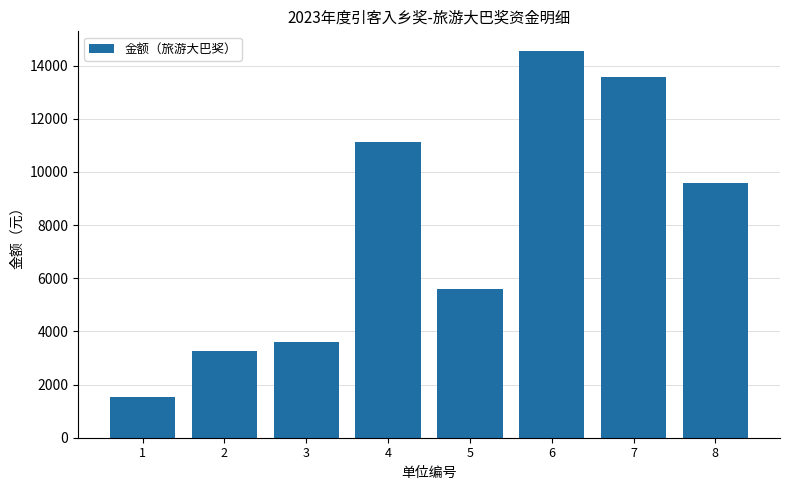

What is the difference between the maximum and second lowest values?

11310